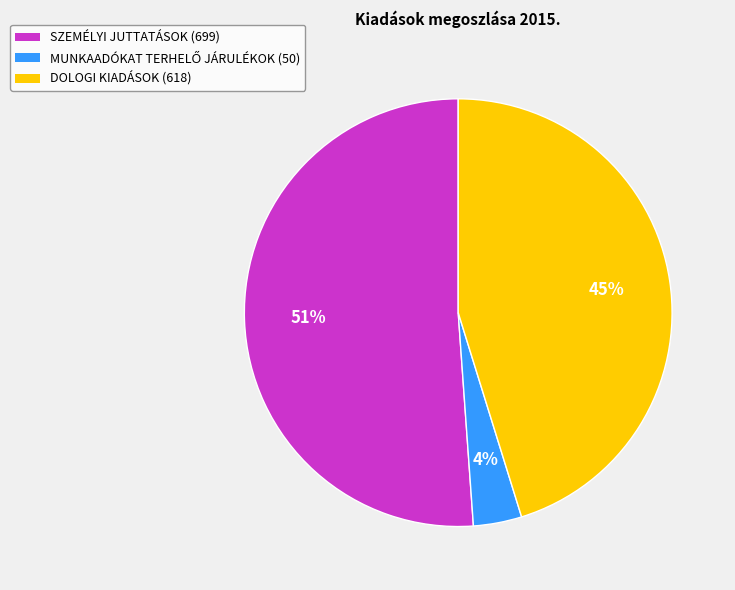

Which slice is the largest?

SZEMÉLYI JUTTATÁSOK